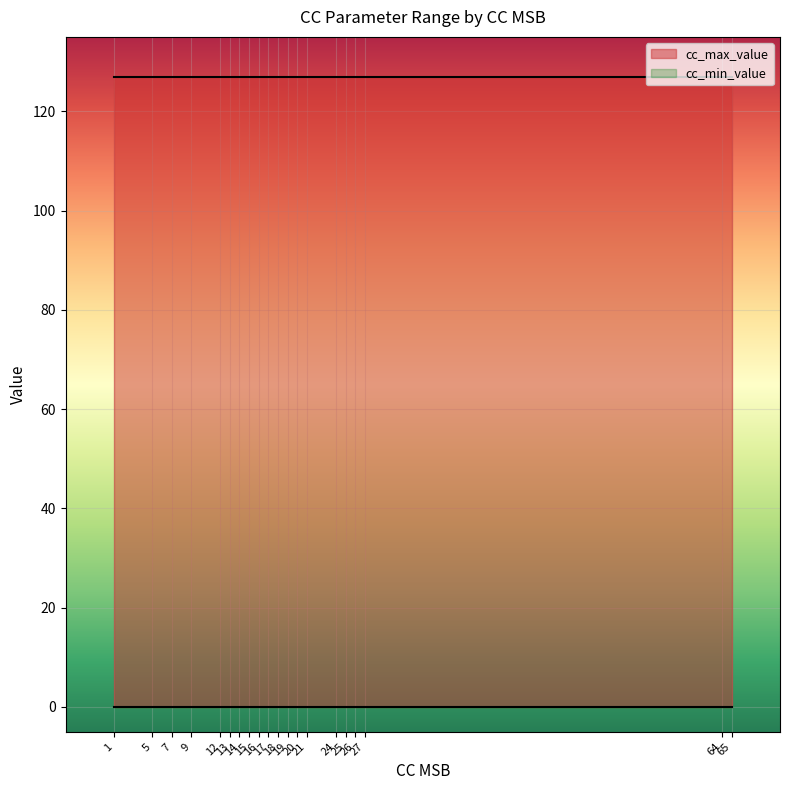

What is the total value across all series at 18?

127